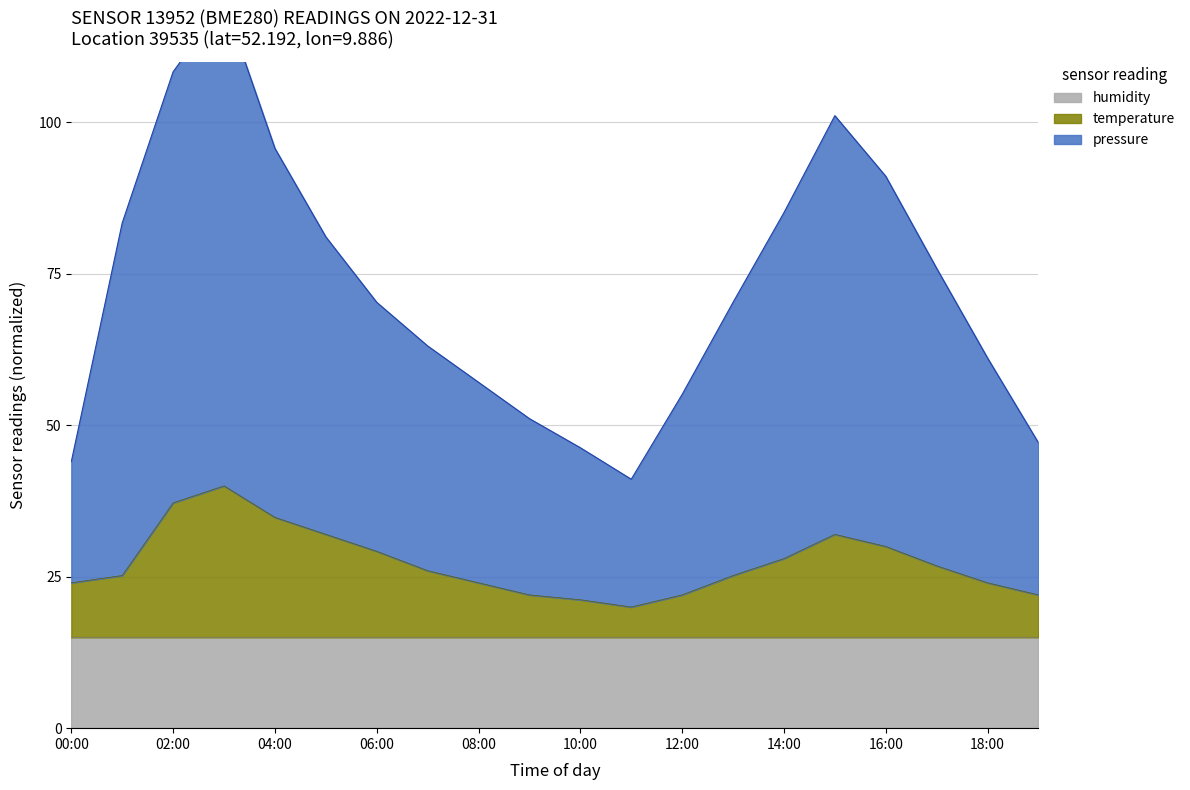

The value of temperature at 02:00 is 14.6. True or false?

False